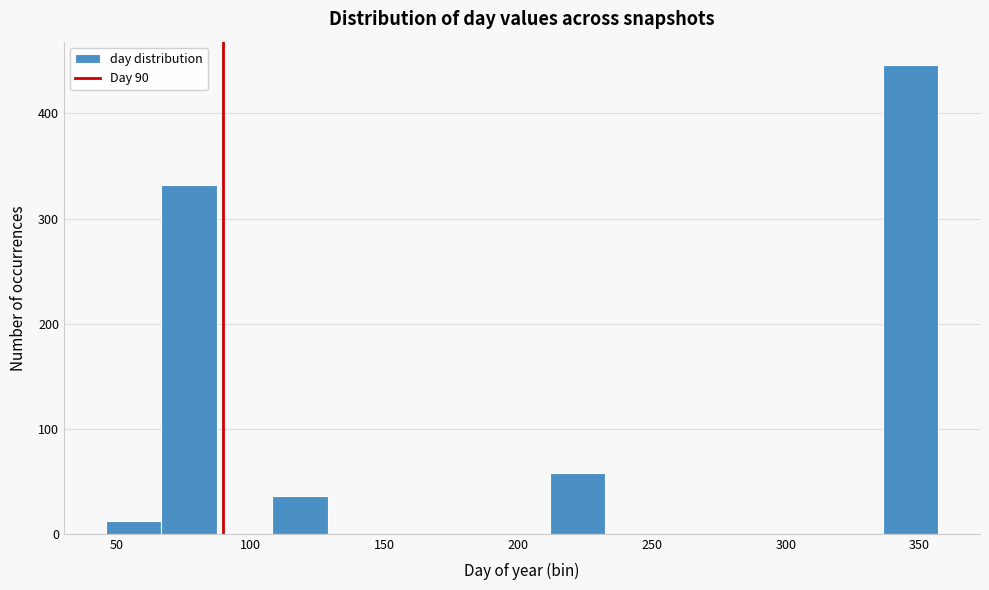

Reading left to right, transcribe this chart: for each bar, give the range it covers on the x-axis and its height. Neither the bar edges nor the heights are printed on the chart, so give them approximately, as read against the axes.

45 to 65: 10
65 to 85: 330
85 to 110: 0
110 to 130: 40
130 to 150: 0
150 to 170: 0
170 to 190: 0
190 to 210: 0
210 to 235: 60
235 to 255: 0
255 to 275: 0
275 to 295: 0
295 to 315: 0
315 to 335: 0
335 to 355: 450